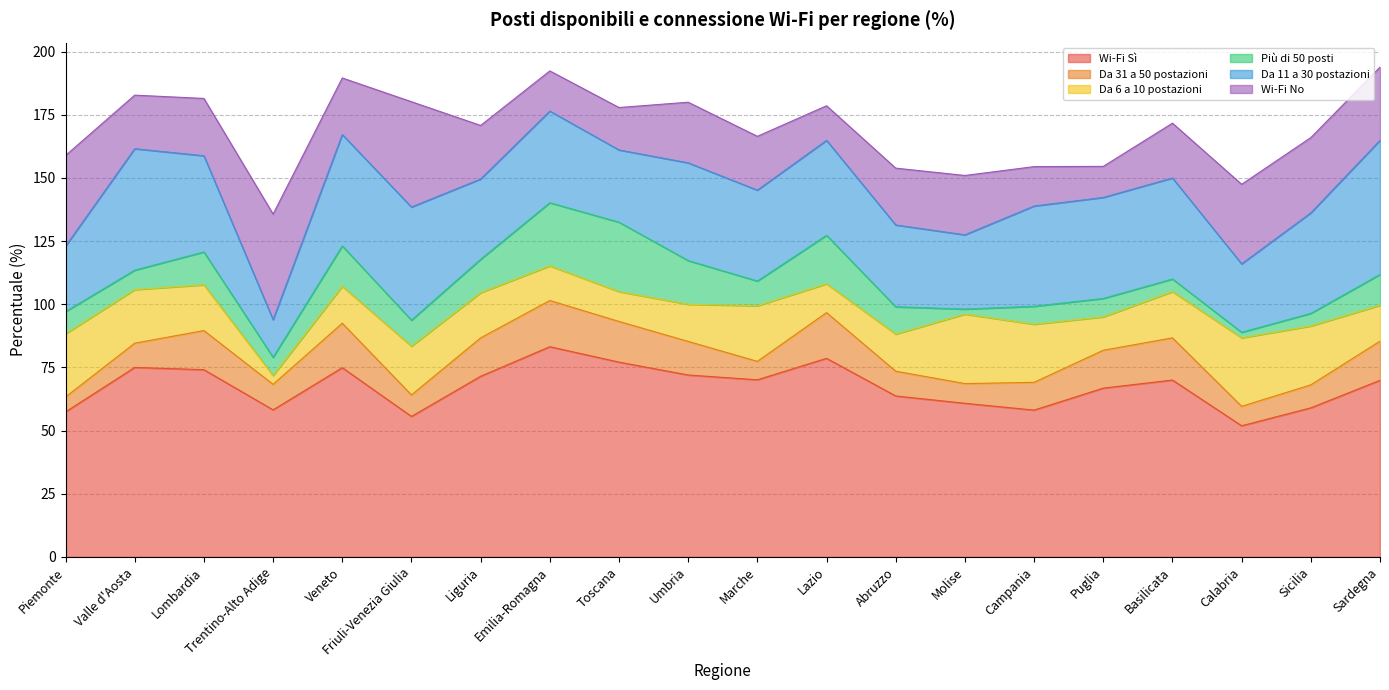

List the labels in order of Da 6 a 10 postazioni value, smallest first.

Trentino-Alto Adige, Lazio, Toscana, Puglia, Emilia-Romagna, Sardegna, Veneto, Umbria, Abruzzo, Liguria, Lombardia, Basilicata, Friuli-Venezia Giulia, Valle d'Aosta, Marche, Campania, Sicilia, Piemonte, Calabria, Molise